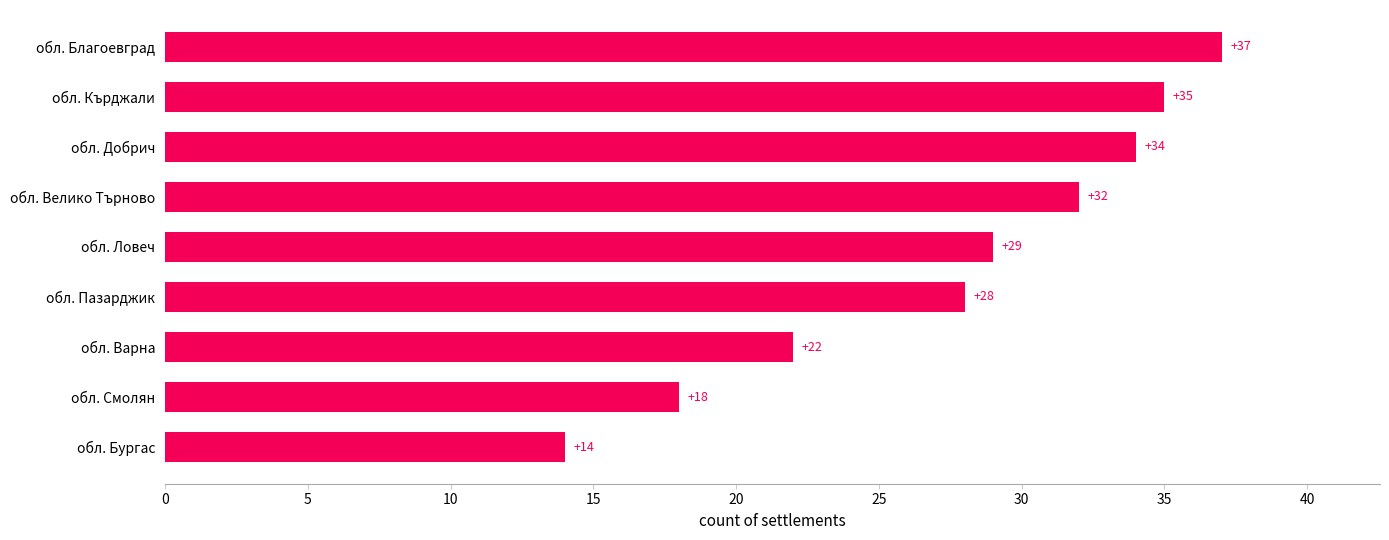

Rank the categories by value from lowest to highest.

обл. Бургас, обл. Смолян, обл. Варна, обл. Пазарджик, обл. Ловеч, обл. Велико Търново, обл. Добрич, обл. Кърджали, обл. Благоевград